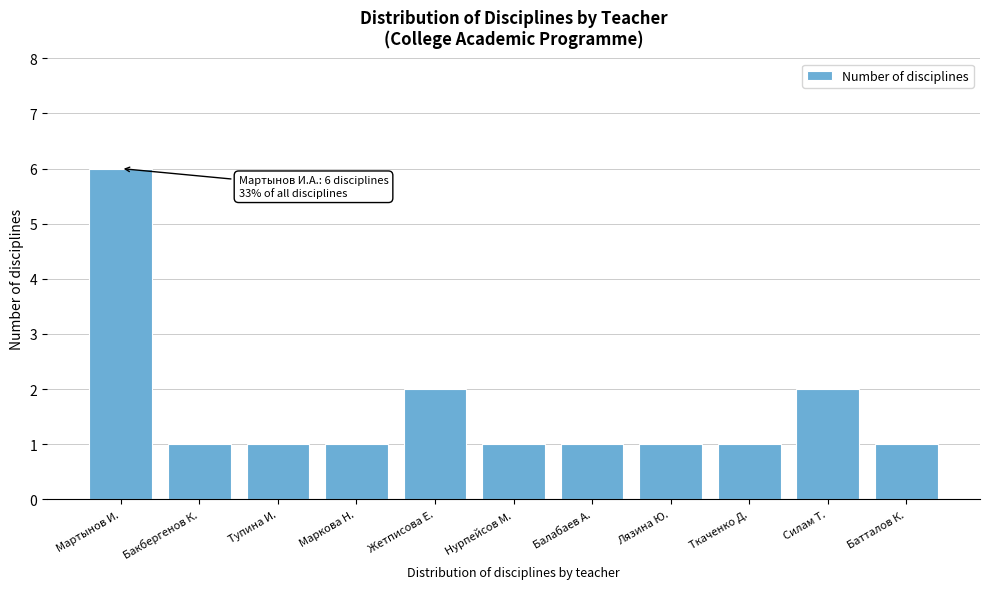

Reading left to right, transcribe all the data shown in this chart.

Мартынов И.=6	Бакбергенов К.=1	Тупина И.=1	Маркова Н.=1	Жетписова Е.=2	Нурпейсов М.=1	Балабаев А.=1	Лязина Ю.=1	Ткаченко Д.=1	Силам Т.=2	Батталов К.=1